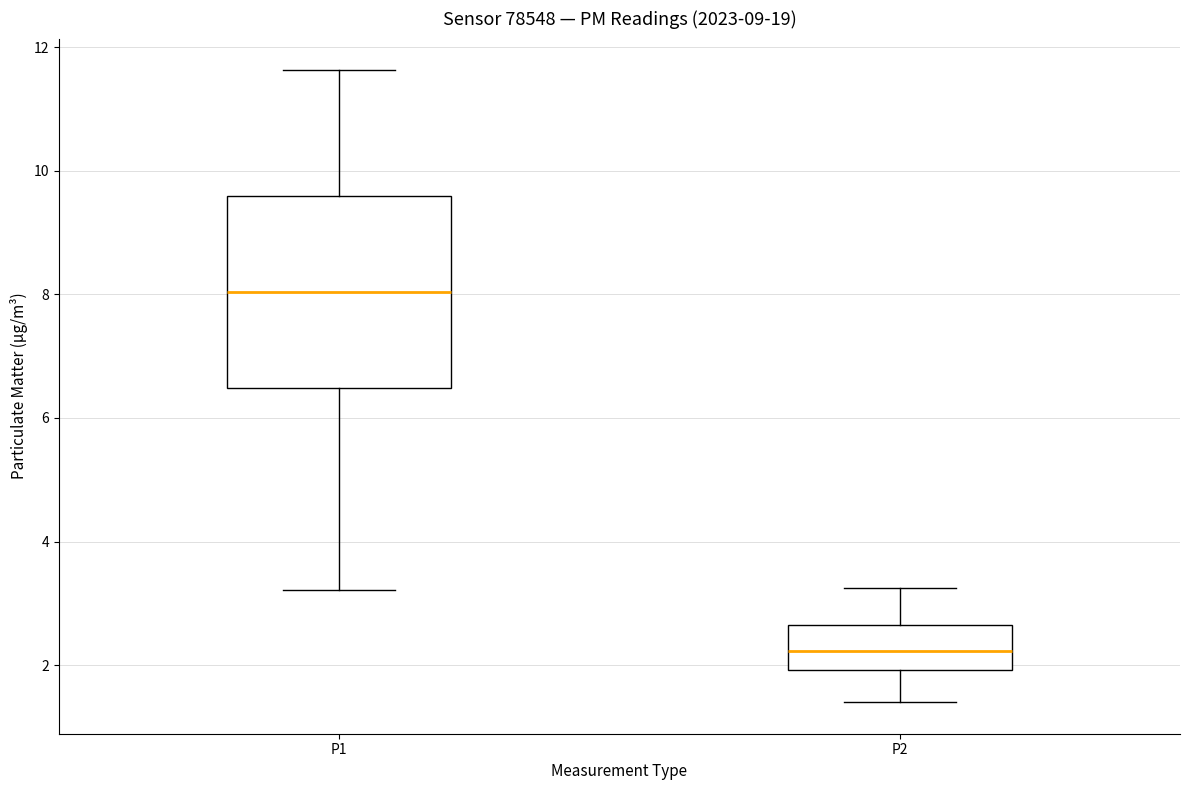

Which box's median line is the highest?

P1